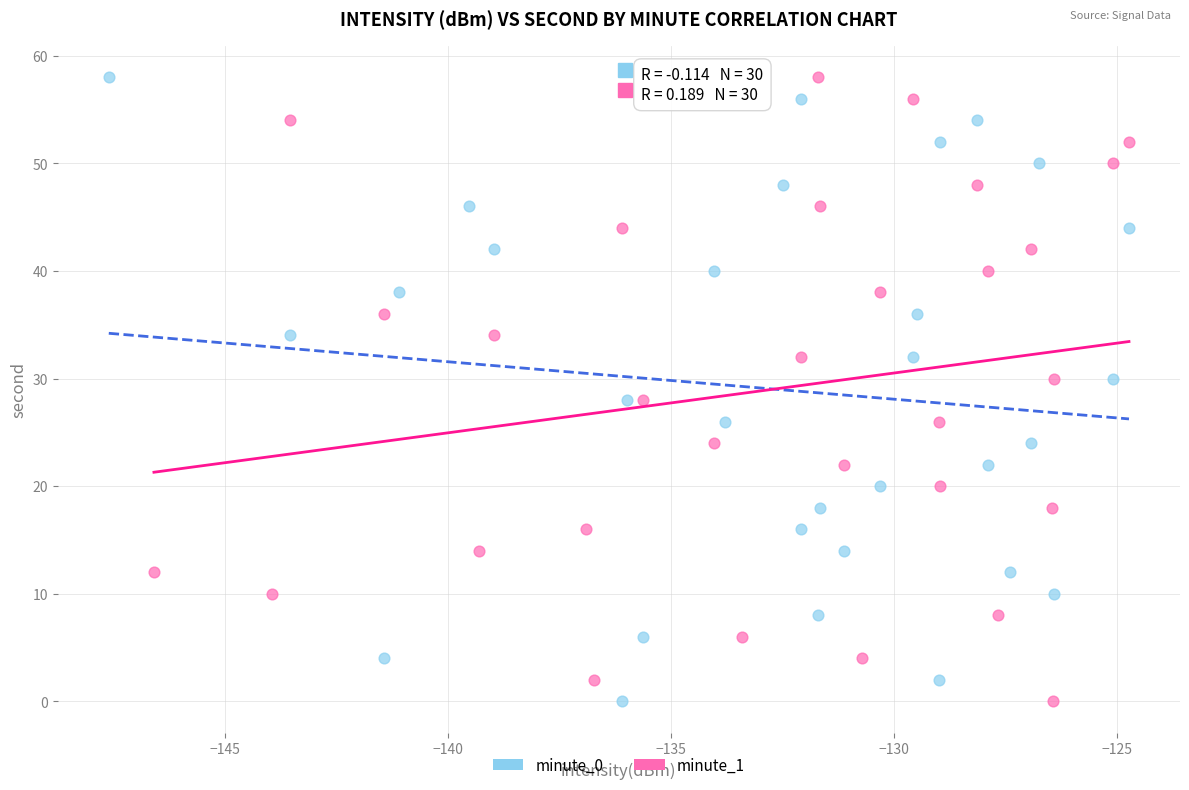

What are all the series names shown in the legend?

minute_0, minute_1